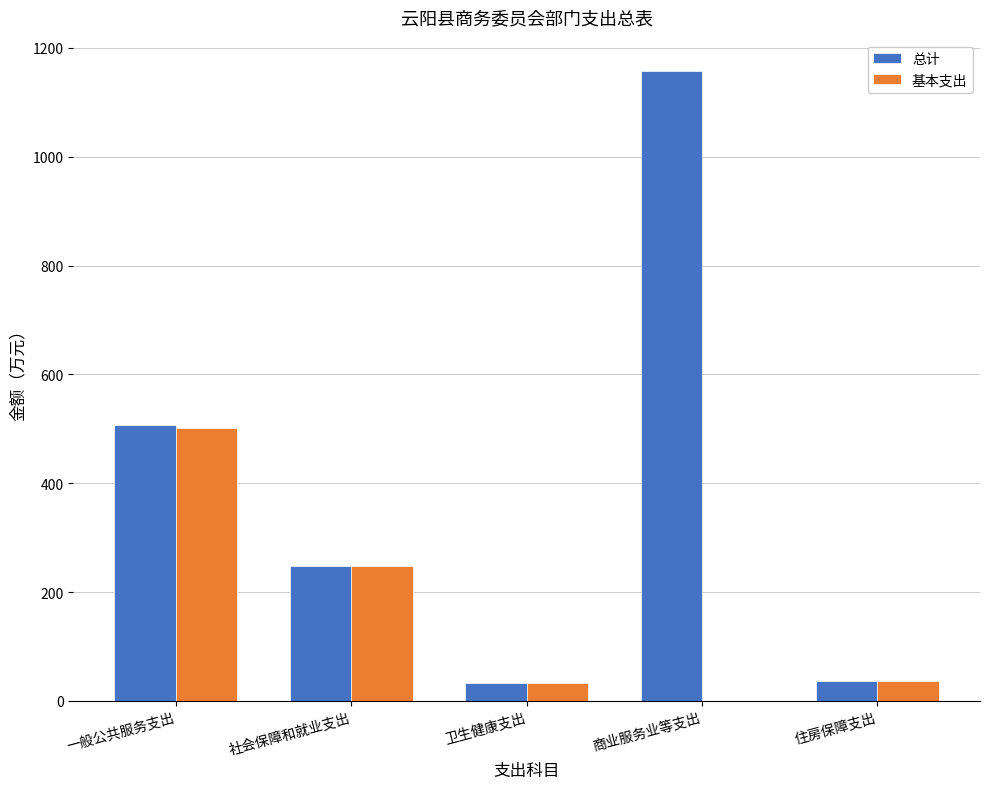

At which category is the sum across all series the highest?

商业服务业等支出